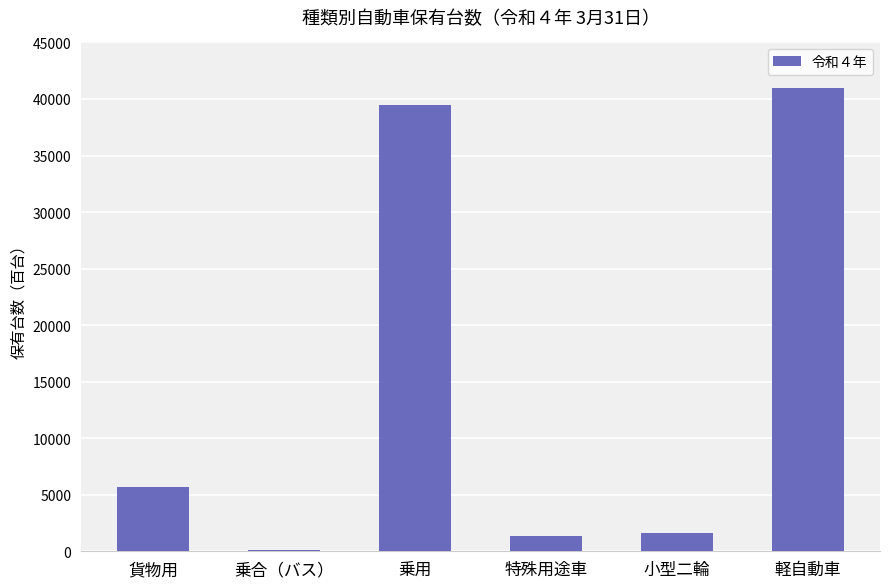

What is the greatest value displayed?

41004